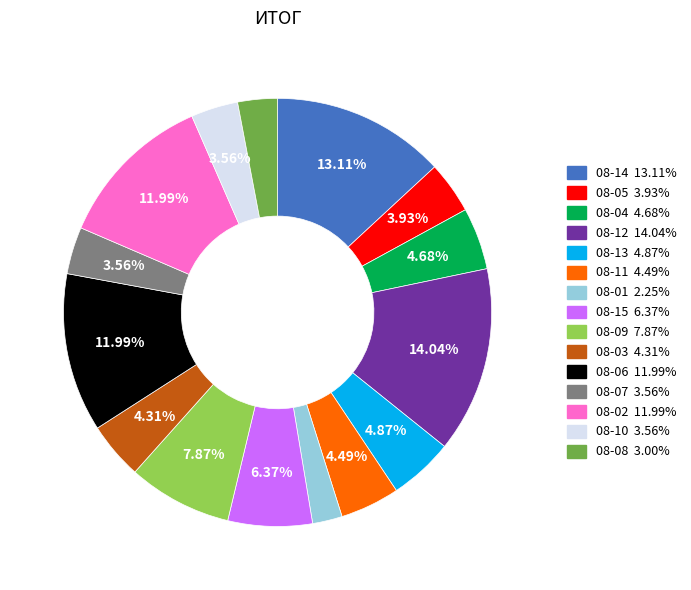

Which category has the smallest portion of the pie?

08-01